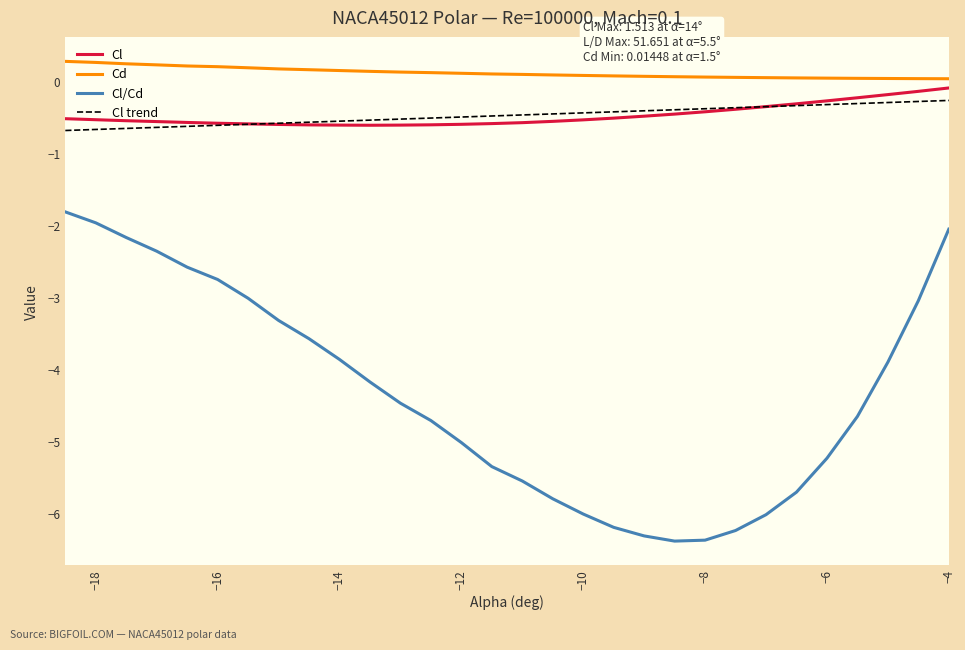

What is the greatest value displayed?

0.3